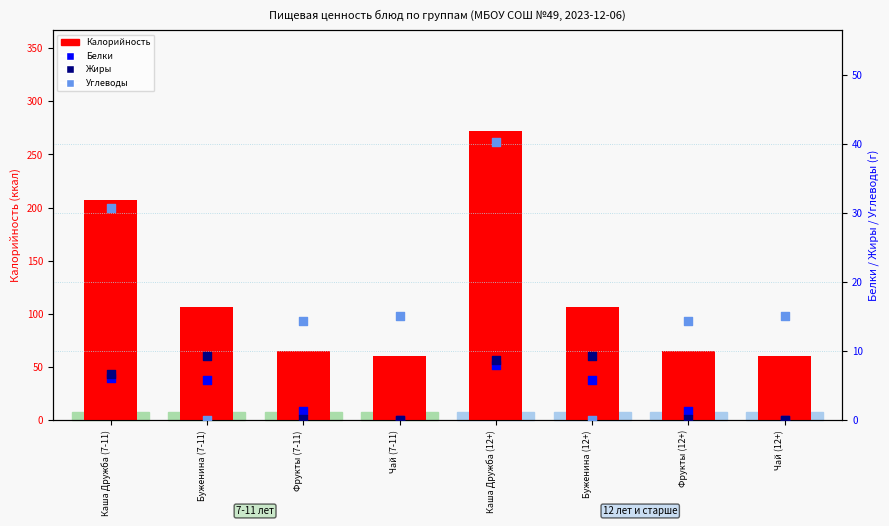

At which category is the sum across all series the highest?

Каша Дружба (12+)